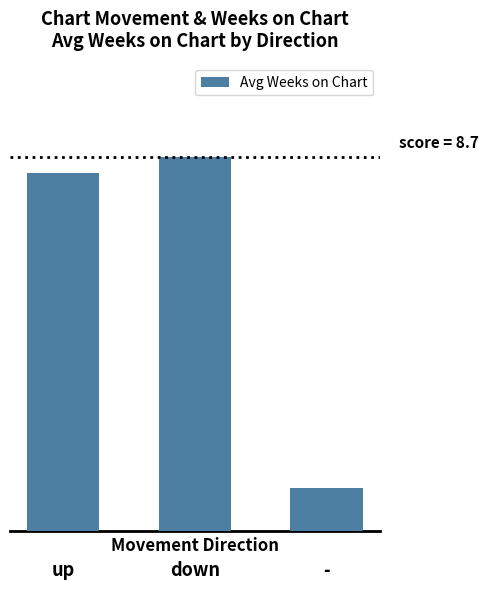

What is the minimum value shown in the chart?

1.0